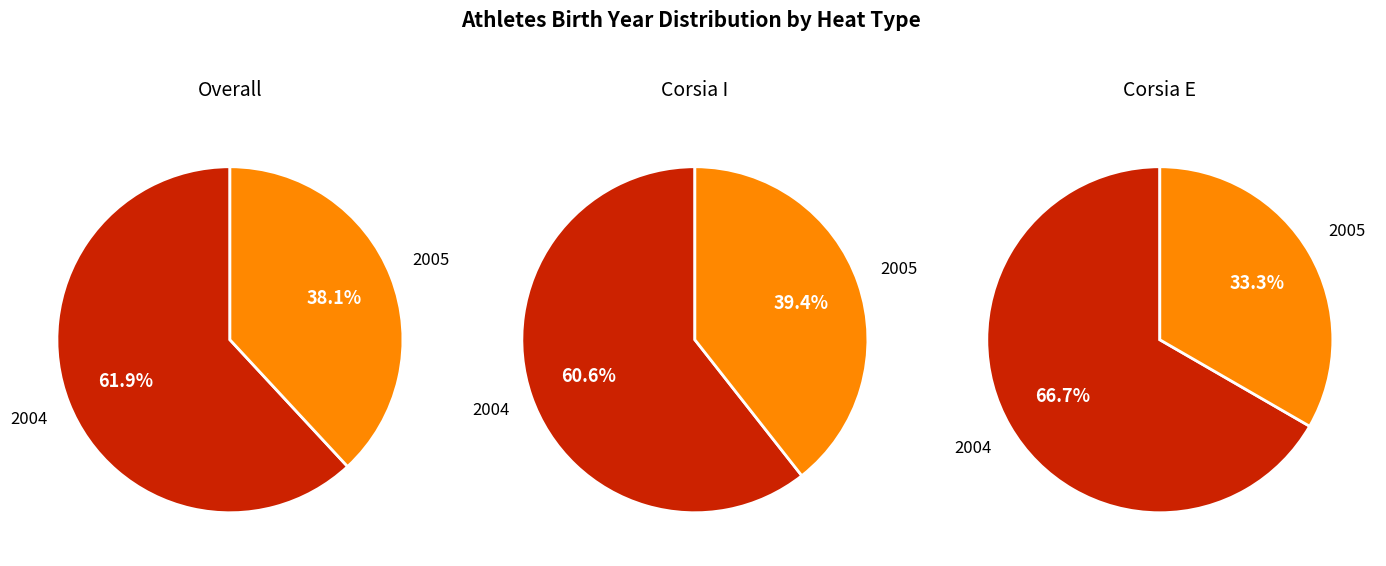

What is the change in value from 2004 to 2005?

-10